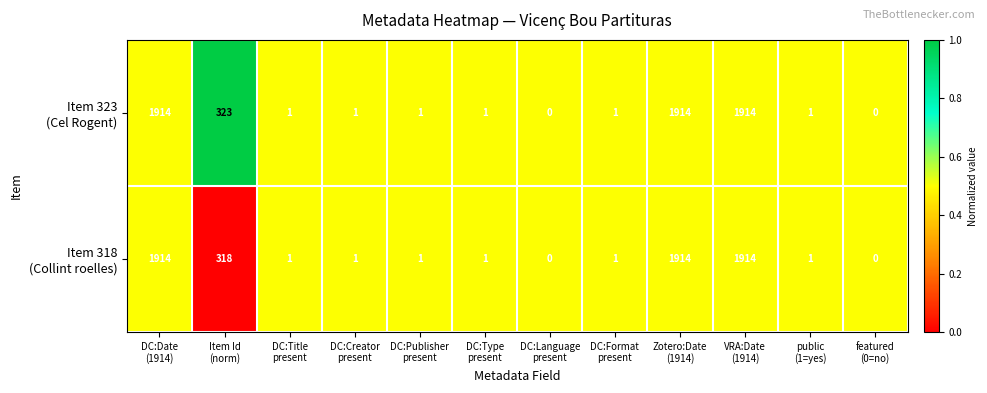

At how many categories does at least one series exceed 436?

3